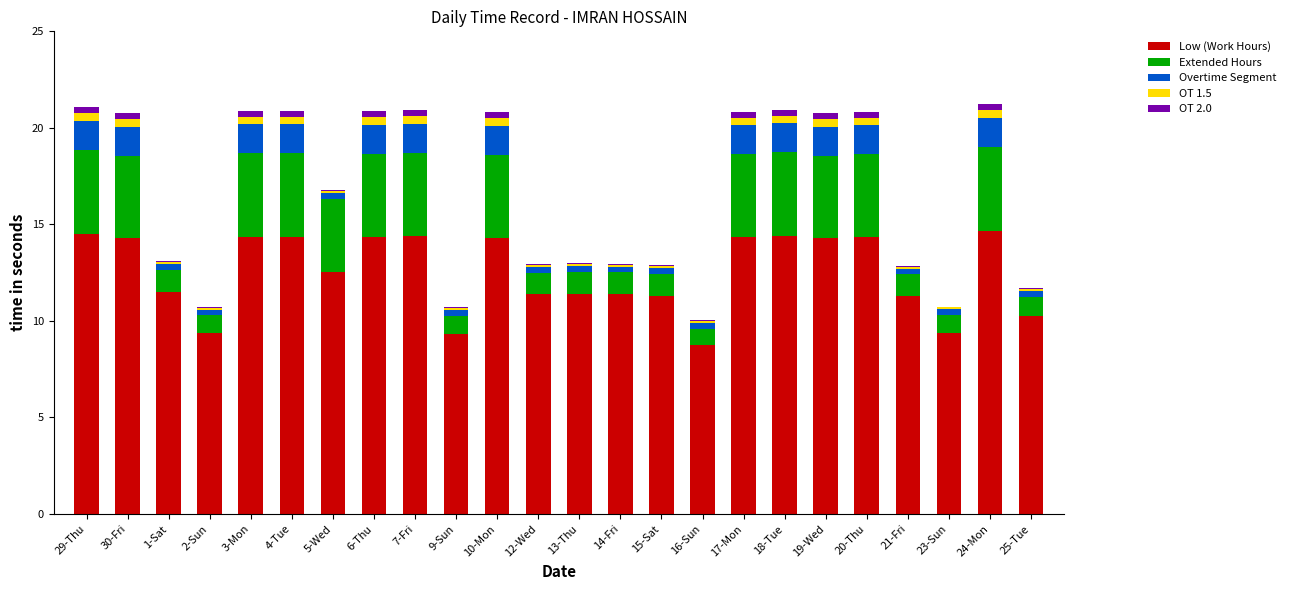

Where does the Low (Work Hours) series first go above 14?

29-Thu